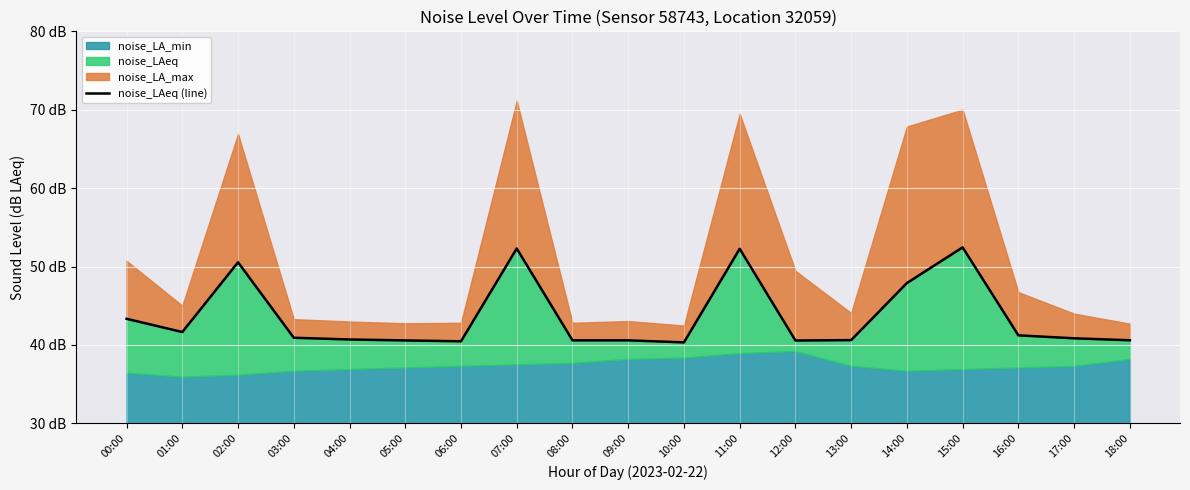

Reading left to right, list all the values displayed in this chart.

00:00=43.3	01:00=41.6	02:00=50.5	03:00=40.9	04:00=40.7	05:00=40.6	06:00=40.5	07:00=52.3	08:00=40.6	09:00=40.6	10:00=40.3	11:00=52.3	12:00=40.6	13:00=40.6	14:00=47.9	15:00=52.4	16:00=41.2	17:00=40.8	18:00=40.6